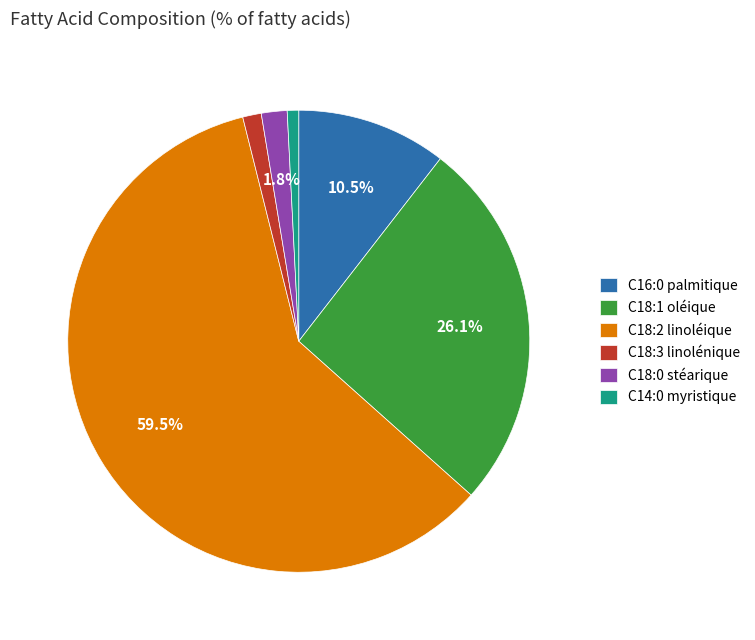

To the nearest percent, what is the difference between the largest and smallest slice percentages?

59%